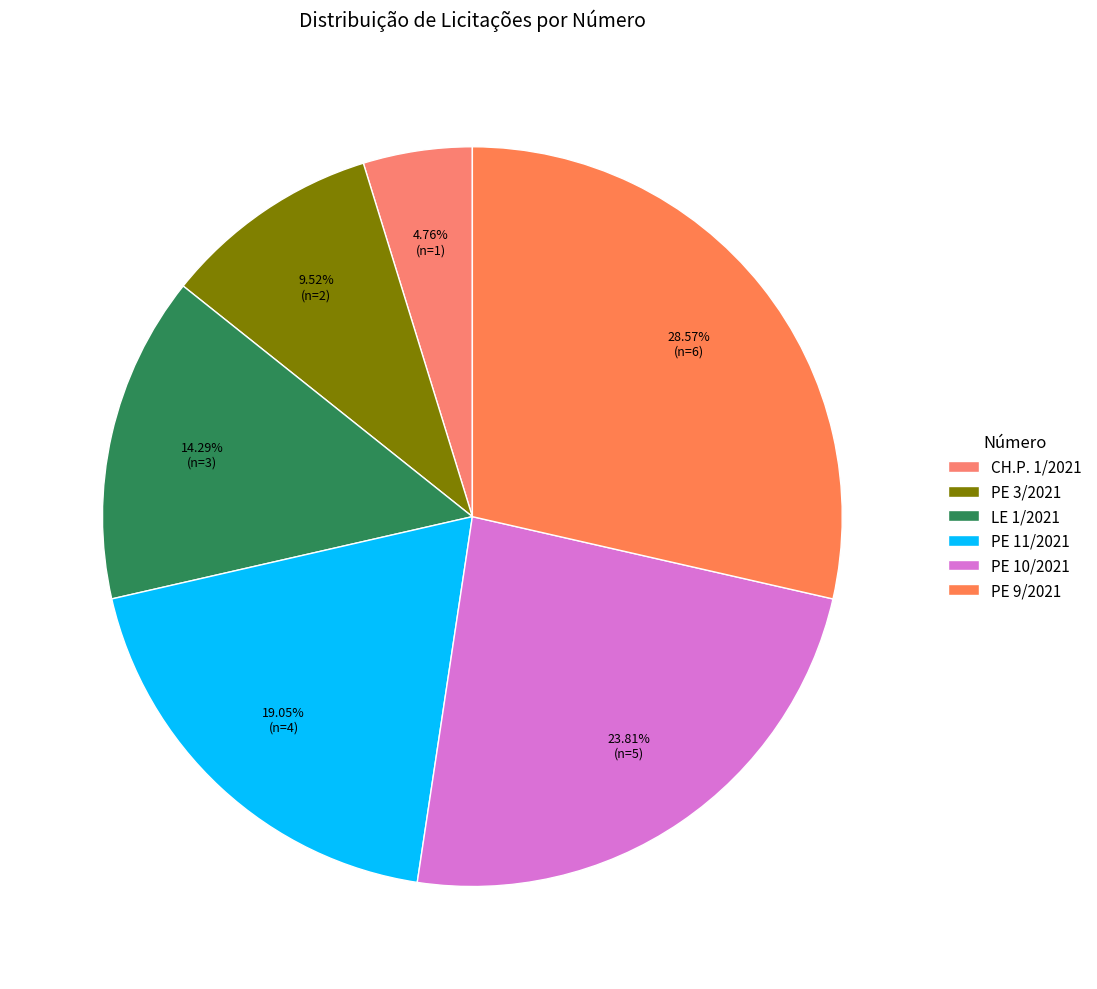

How many segments does this pie chart have?

6